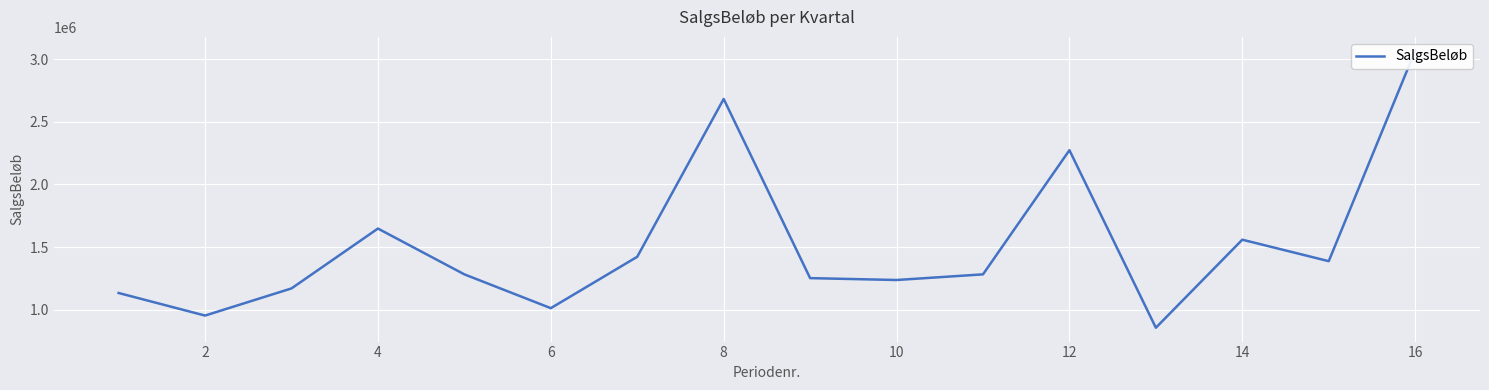

Reading left to right, transcribe all the data shown in this chart.

1132750.0	952375.0	1169262.5	1647500.0	1281637.5	1011513.5	1422075.0	2682712.5	1251475.0	1236520.0	1281597.5	2273500.0	855187.5	1558525.0	1386962.5	3068050.0